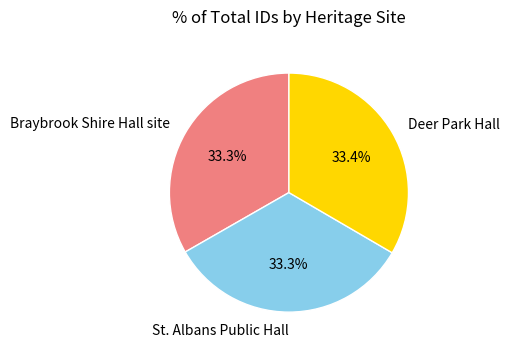

Is there a majority slice in this chart?

No